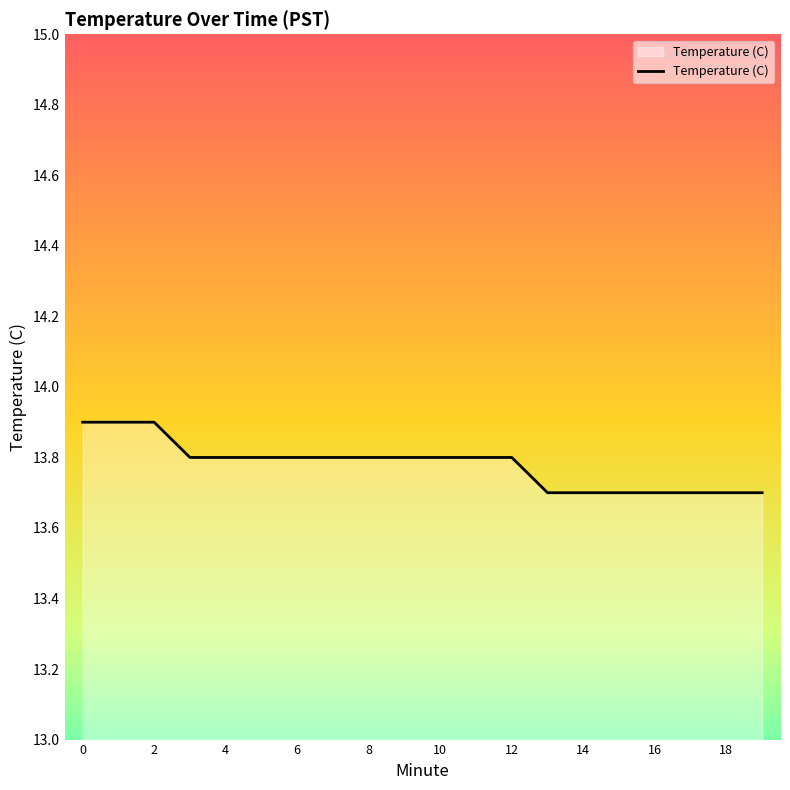

What is the smallest value displayed?

13.7